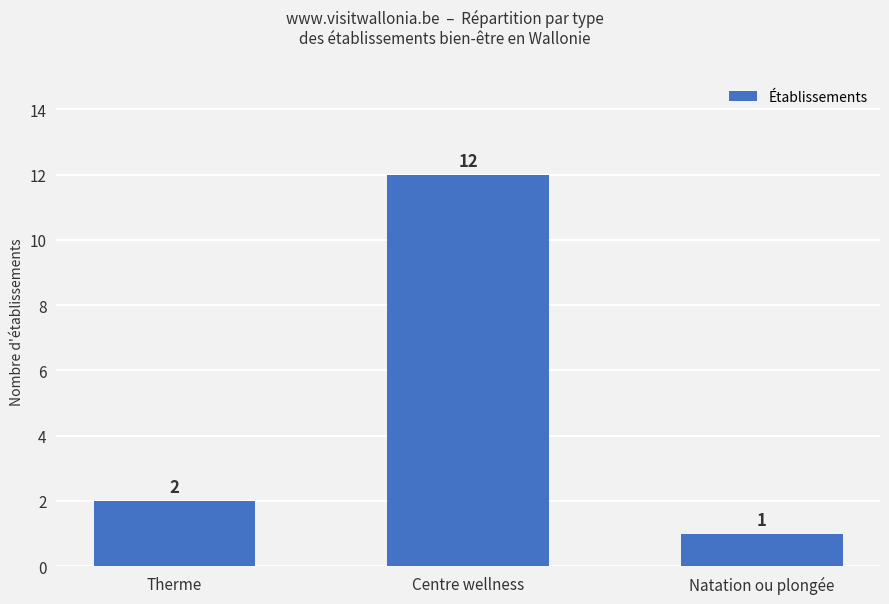

Reading right to left, what are all the values shown in this chart?

Natation ou plongée=1	Centre wellness=12	Therme=2